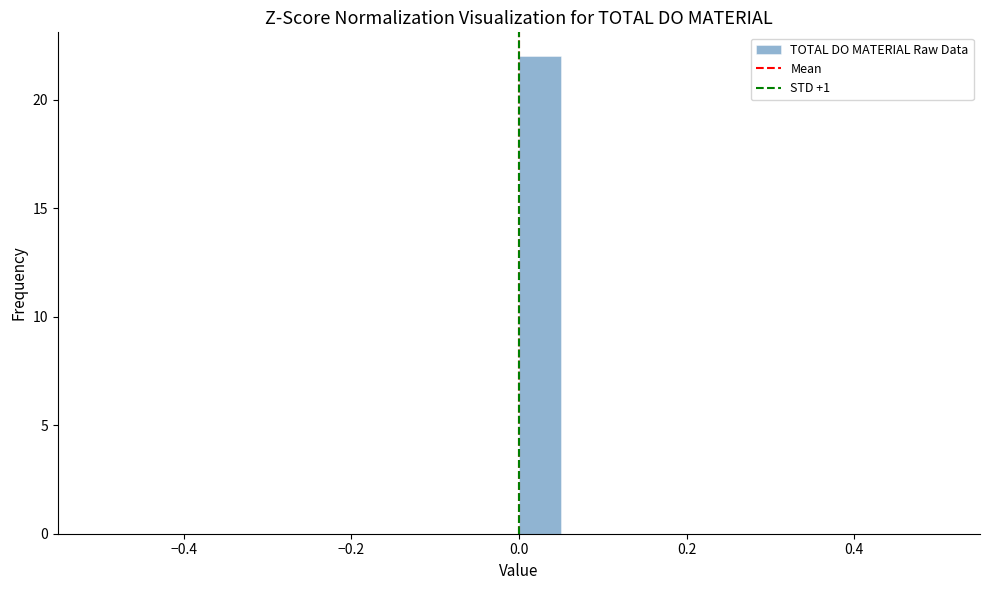

Around what value on the x-axis is the tallest bar? Give the approximate position of its centre, as read against the axis.

0.02